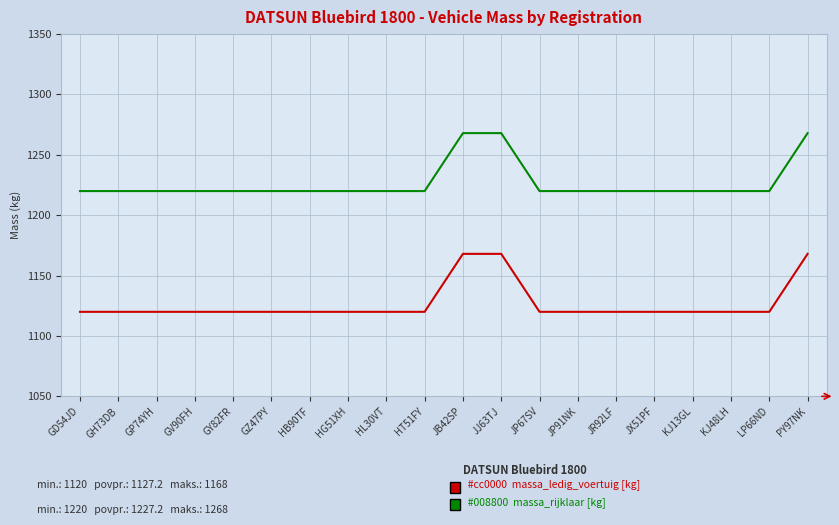

What is the greatest value displayed?

1268